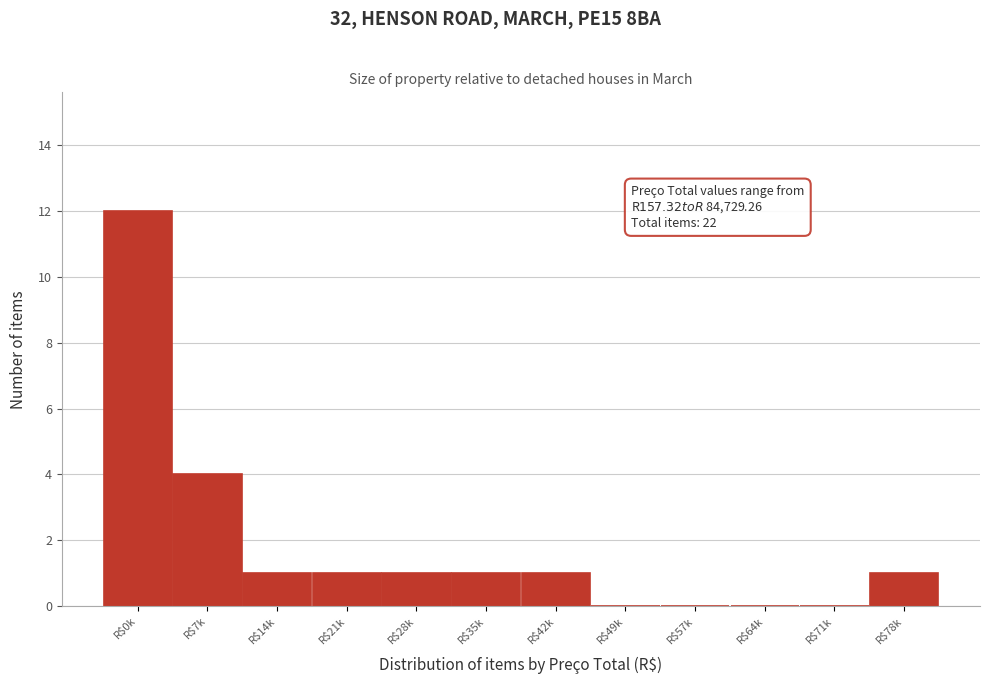

What is the greatest value displayed?

12